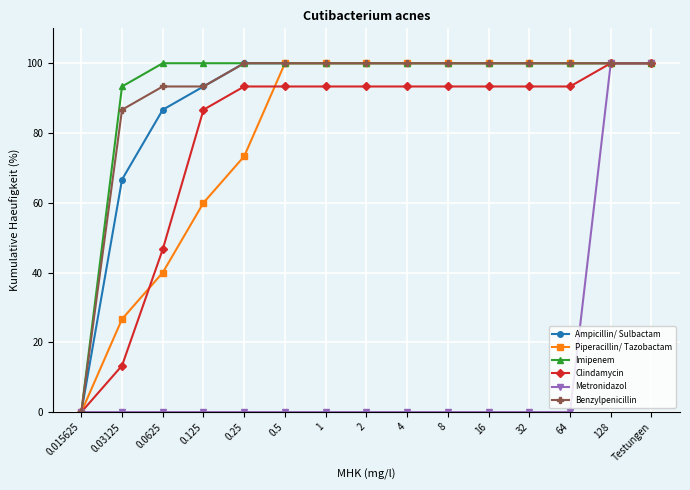

The value of Clindamycin at 8 is 93.3. True or false?

True